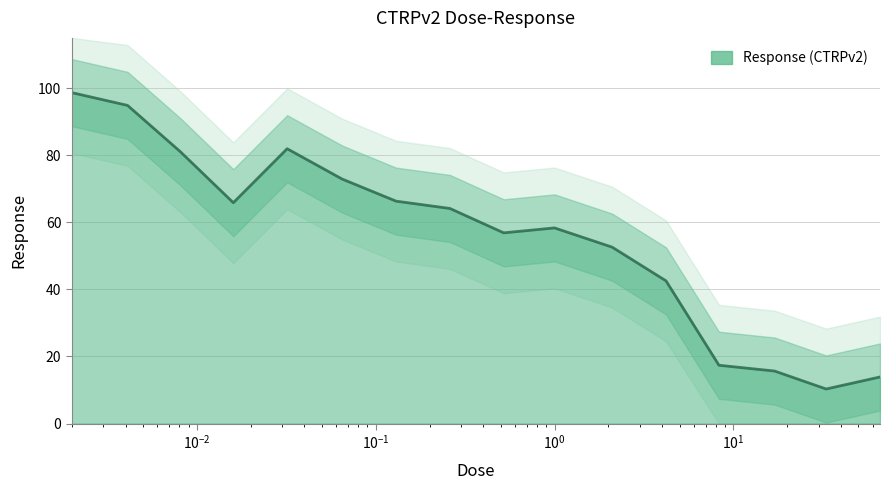

How many points are lower than both their immediate neighbors (excluding endpoints)?

3